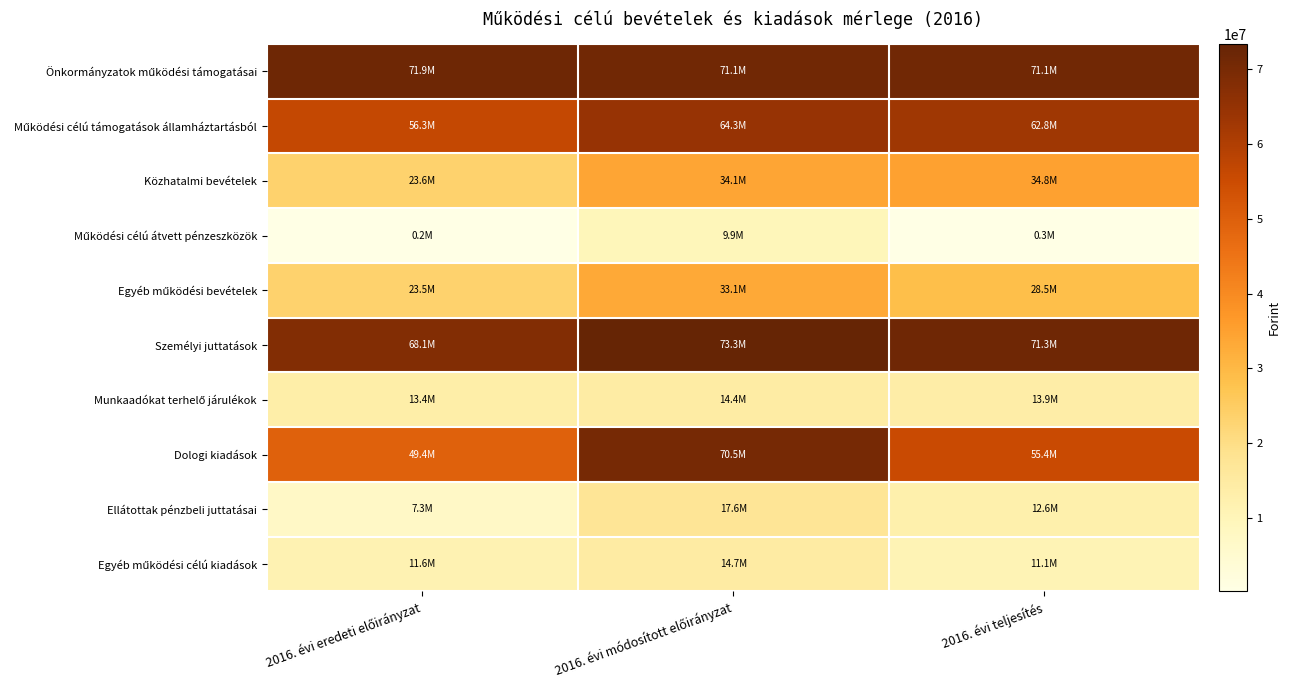

Rank the series at 2016. évi módosított előirányzat from highest to lowest value.

Személyi juttatások, Önkormányzatok működési támogatásai, Dologi kiadások, Működési célú támogatások államháztartásból, Közhatalmi bevételek, Egyéb működési bevételek, Ellátottak pénzbeli juttatásai, Egyéb működési célú kiadások, Munkaadókat terhelő járulékok, Működési célú átvett pénzeszközök